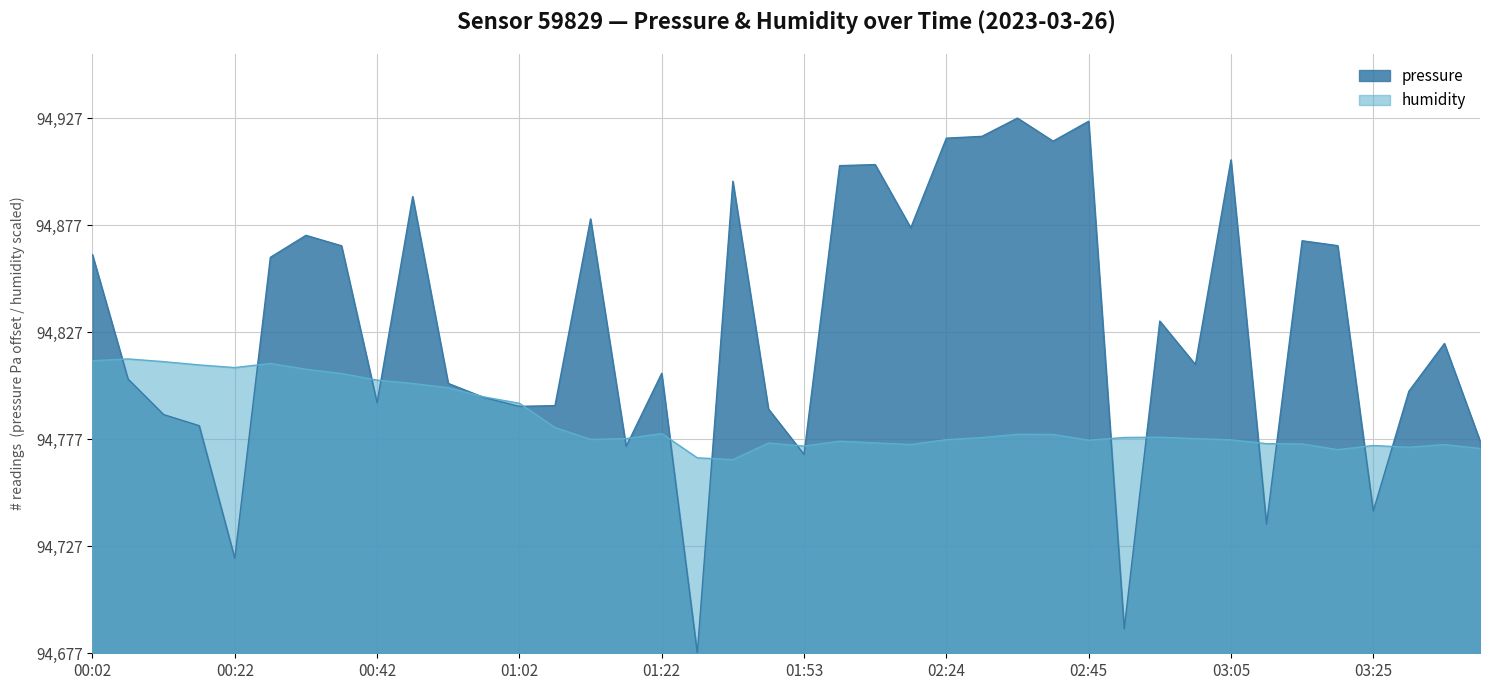

What is the sum of all values?

6096.2